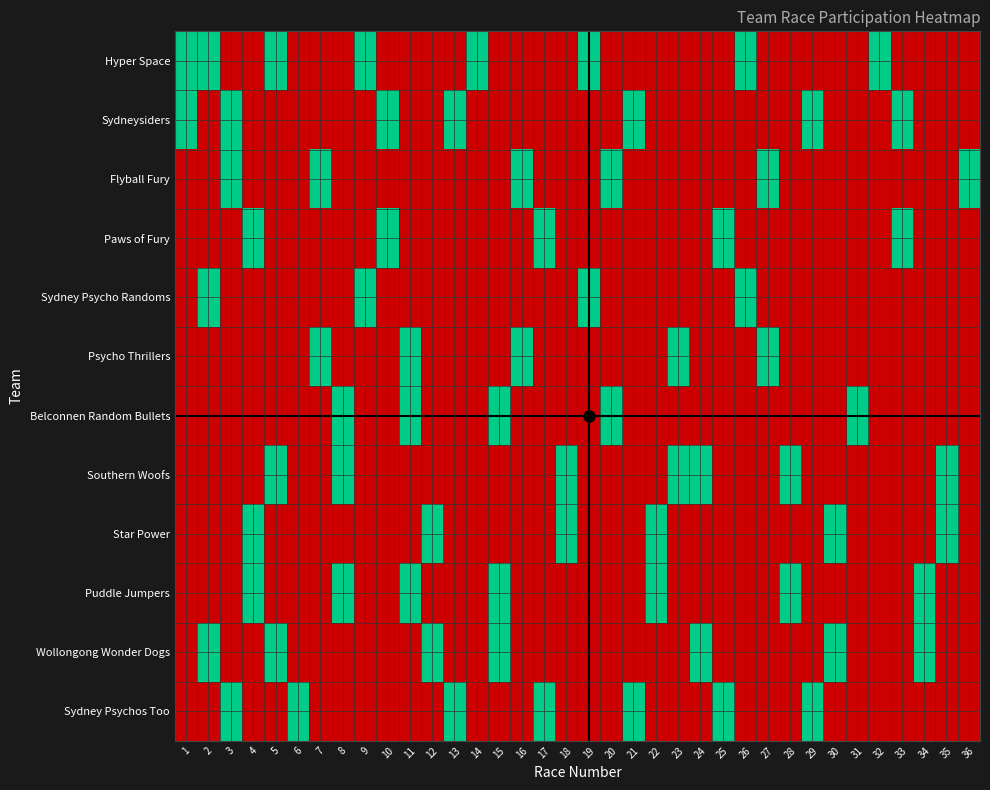

Reading right to left, list all the values displayed in this chart.

Hyper Space: 36=0	35=0	34=0	33=0	32=1	31=0	30=0	29=0	28=0	27=0	26=1	25=0	24=0	23=0	22=0	21=0	20=0	19=1	18=0	17=0	16=0	15=0	14=1	13=0	12=0	11=0	10=0	9=1	8=0	7=0	6=0	5=1	4=0	3=0	2=1	1=1
Sydneysiders: 36=0	35=0	34=0	33=1	32=0	31=0	30=0	29=1	28=0	27=0	26=0	25=0	24=0	23=0	22=0	21=1	20=0	19=0	18=0	17=0	16=0	15=0	14=0	13=1	12=0	11=0	10=1	9=0	8=0	7=0	6=0	5=0	4=0	3=1	2=0	1=1
Flyball Fury: 36=1	35=0	34=0	33=0	32=0	31=0	30=0	29=0	28=0	27=1	26=0	25=0	24=0	23=0	22=0	21=0	20=1	19=0	18=0	17=0	16=1	15=0	14=0	13=0	12=0	11=0	10=0	9=0	8=0	7=1	6=0	5=0	4=0	3=1	2=0	1=0
Paws of Fury: 36=0	35=0	34=0	33=1	32=0	31=0	30=0	29=0	28=0	27=0	26=0	25=1	24=0	23=0	22=0	21=0	20=0	19=0	18=0	17=1	16=0	15=0	14=0	13=0	12=0	11=0	10=1	9=0	8=0	7=0	6=0	5=0	4=1	3=0	2=0	1=0
Sydney Psycho Randoms: 36=0	35=0	34=0	33=0	32=0	31=0	30=0	29=0	28=0	27=0	26=1	25=0	24=0	23=0	22=0	21=0	20=0	19=1	18=0	17=0	16=0	15=0	14=0	13=0	12=0	11=0	10=0	9=1	8=0	7=0	6=0	5=0	4=0	3=0	2=1	1=0
Psycho Thrillers: 36=0	35=0	34=0	33=0	32=0	31=0	30=0	29=0	28=0	27=1	26=0	25=0	24=0	23=1	22=0	21=0	20=0	19=0	18=0	17=0	16=1	15=0	14=0	13=0	12=0	11=1	10=0	9=0	8=0	7=1	6=0	5=0	4=0	3=0	2=0	1=0
Belconnen Random Bullets: 36=0	35=0	34=0	33=0	32=0	31=1	30=0	29=0	28=0	27=0	26=0	25=0	24=0	23=0	22=0	21=0	20=1	19=0	18=0	17=0	16=0	15=1	14=0	13=0	12=0	11=1	10=0	9=0	8=1	7=0	6=0	5=0	4=0	3=0	2=0	1=0
Southern Woofs: 36=0	35=1	34=0	33=0	32=0	31=0	30=0	29=0	28=1	27=0	26=0	25=0	24=1	23=1	22=0	21=0	20=0	19=0	18=1	17=0	16=0	15=0	14=0	13=0	12=0	11=0	10=0	9=0	8=1	7=0	6=0	5=1	4=0	3=0	2=0	1=0
Star Power: 36=0	35=1	34=0	33=0	32=0	31=0	30=1	29=0	28=0	27=0	26=0	25=0	24=0	23=0	22=1	21=0	20=0	19=0	18=1	17=0	16=0	15=0	14=0	13=0	12=1	11=0	10=0	9=0	8=0	7=0	6=0	5=0	4=1	3=0	2=0	1=0
Puddle Jumpers: 36=0	35=0	34=1	33=0	32=0	31=0	30=0	29=0	28=1	27=0	26=0	25=0	24=0	23=0	22=1	21=0	20=0	19=0	18=0	17=0	16=0	15=1	14=0	13=0	12=0	11=1	10=0	9=0	8=1	7=0	6=0	5=0	4=1	3=0	2=0	1=0
Wollongong Wonder Dogs: 36=0	35=0	34=1	33=0	32=0	31=0	30=1	29=0	28=0	27=0	26=0	25=0	24=1	23=0	22=0	21=0	20=0	19=0	18=0	17=0	16=0	15=1	14=0	13=0	12=1	11=0	10=0	9=0	8=0	7=0	6=0	5=1	4=0	3=0	2=1	1=0
Sydney Psychos Too: 36=0	35=0	34=0	33=0	32=0	31=0	30=0	29=1	28=0	27=0	26=0	25=1	24=0	23=0	22=0	21=1	20=0	19=0	18=0	17=1	16=0	15=0	14=0	13=1	12=0	11=0	10=0	9=0	8=0	7=0	6=1	5=0	4=0	3=1	2=0	1=0